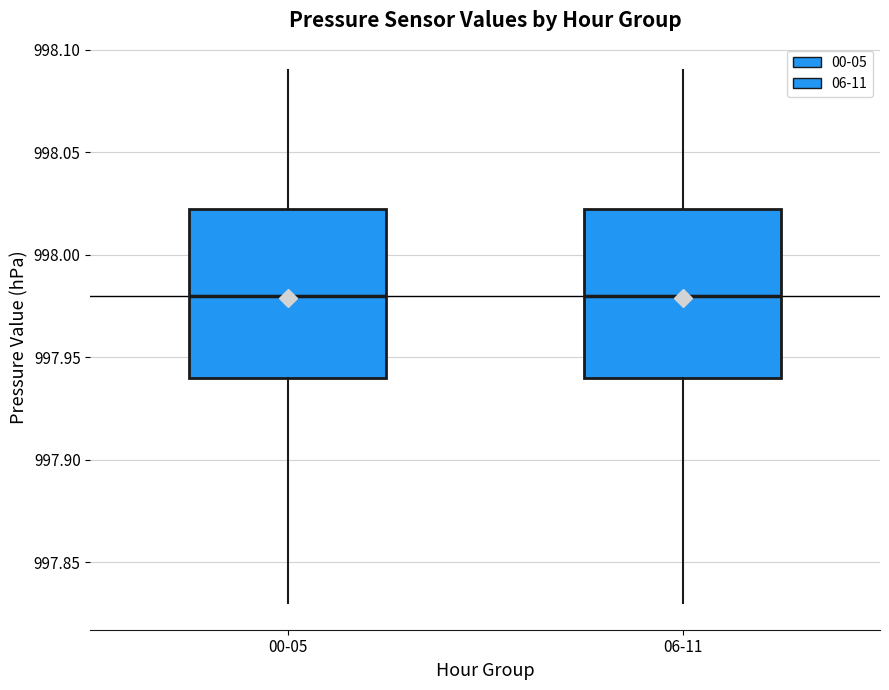

Reading left to right, read every box against the y-axis: the position of its median line, the range the box covers, and the ends of its whiskers. The values are not printed on the chart, so give them approximately, as read against the axis.

00-05: median 997.980, box 997.940 to 998.025, whiskers 997.830 to 998.090
06-11: median 997.980, box 997.940 to 998.025, whiskers 997.830 to 998.090